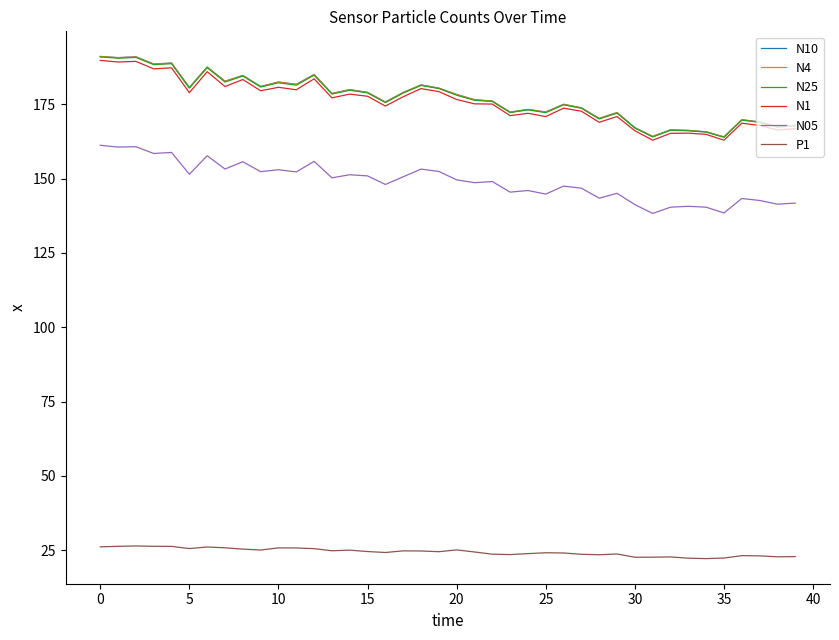

What is the smallest value displayed?

22.1